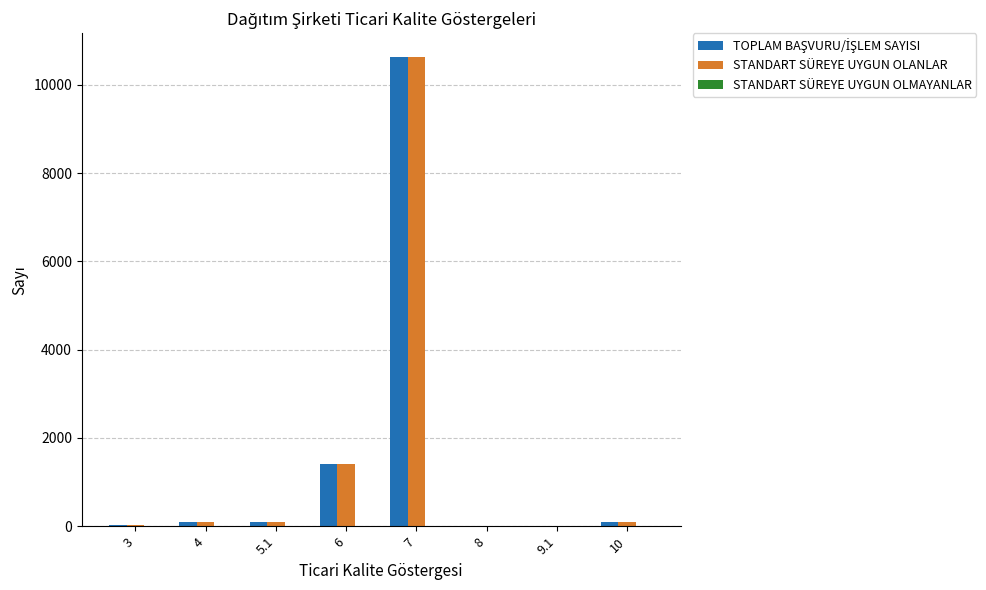

What is the maximum value shown in the chart?

10638